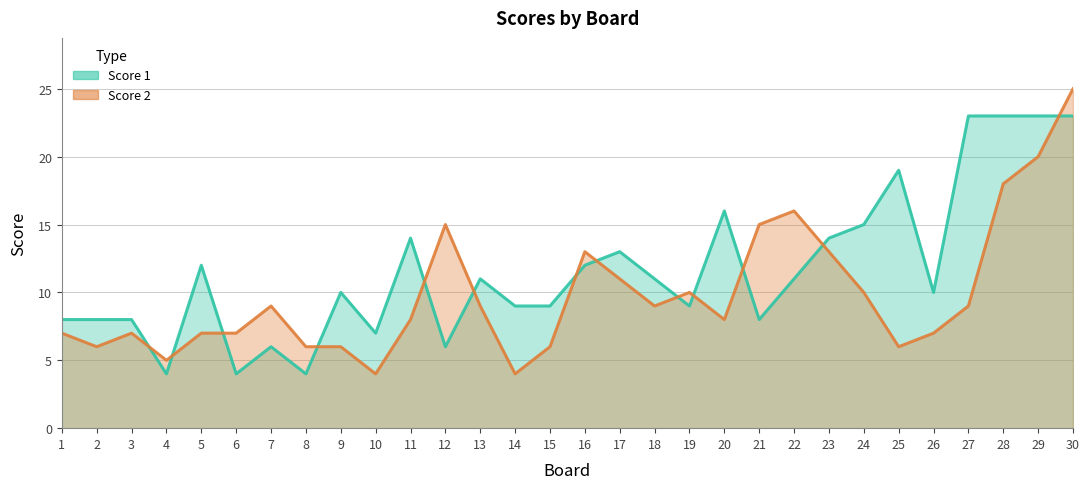

Is it true that Score 1 equals 16 at 20?

True